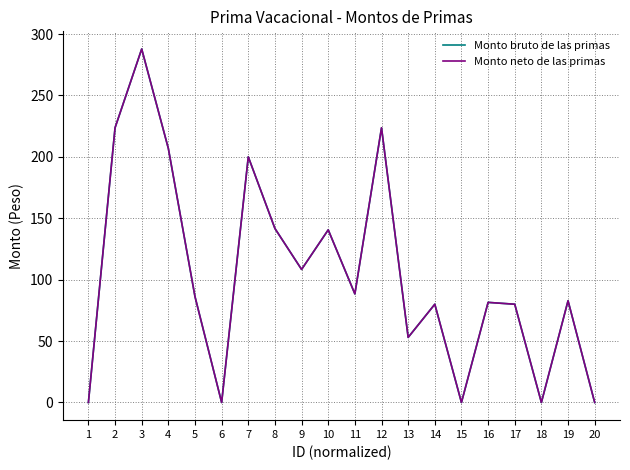

Reading right to left, list all the values displayed in this chart.

Monto bruto de las primas: 20=0.0	19=82.8	18=0.0	17=80.0	16=81.5	15=0.0	14=80.0	13=53.0	12=223.7	11=88.4	10=140.6	9=108.3	8=141.7	7=200.0	6=0.0	5=86.2	4=206.8	3=287.8	2=223.7	1=0.0
Monto neto de las primas: 20=0.0	19=82.8	18=0.0	17=80.0	16=81.5	15=0.0	14=80.0	13=53.0	12=223.7	11=88.4	10=140.6	9=108.3	8=141.7	7=200.0	6=0.0	5=86.2	4=206.8	3=287.8	2=223.7	1=0.0